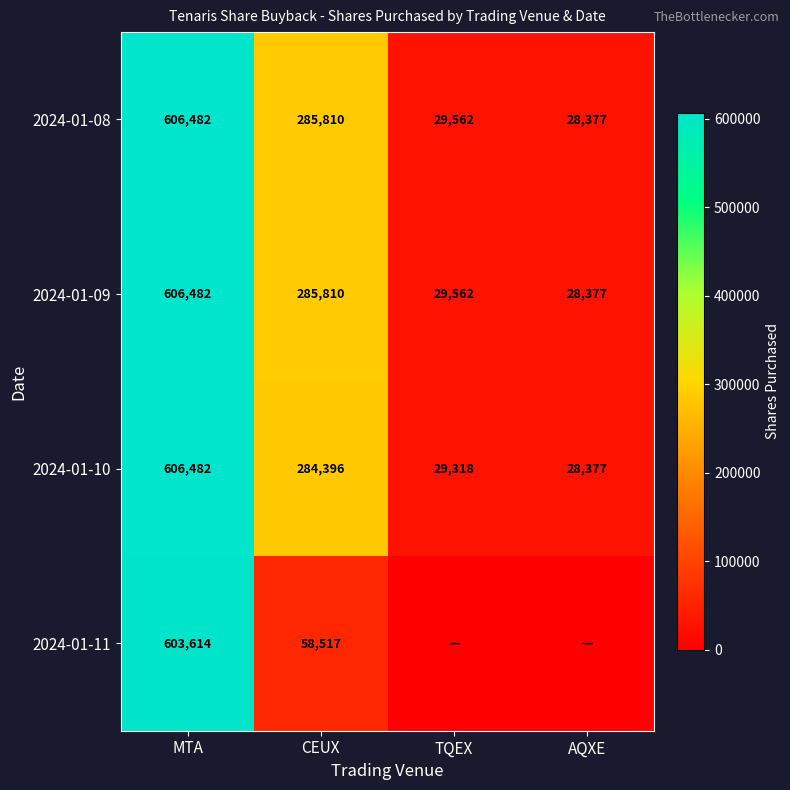

At which label does 2024-01-10 reach its minimum?

AQXE